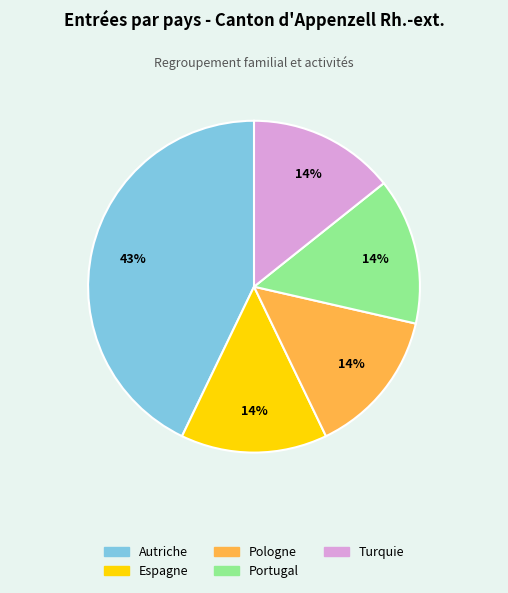

Which slice is the largest?

Autriche